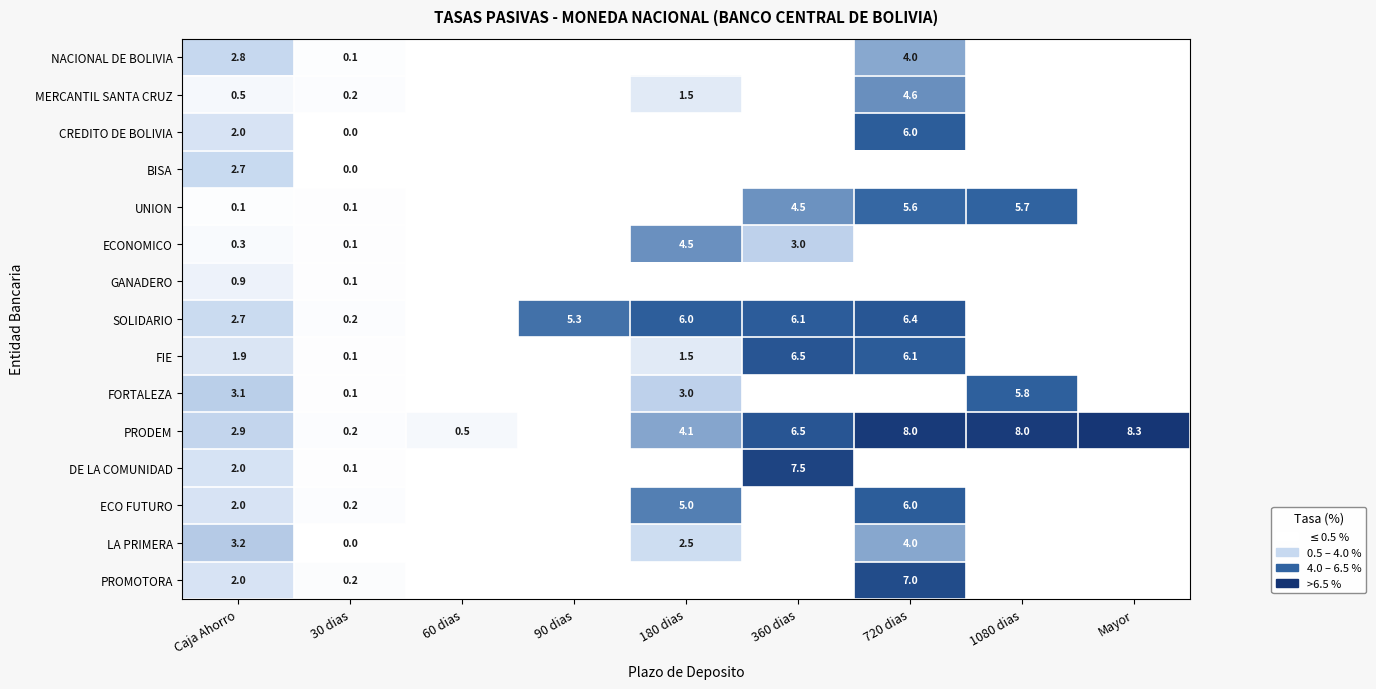

What is the total value across all series at 60 dias?

0.5